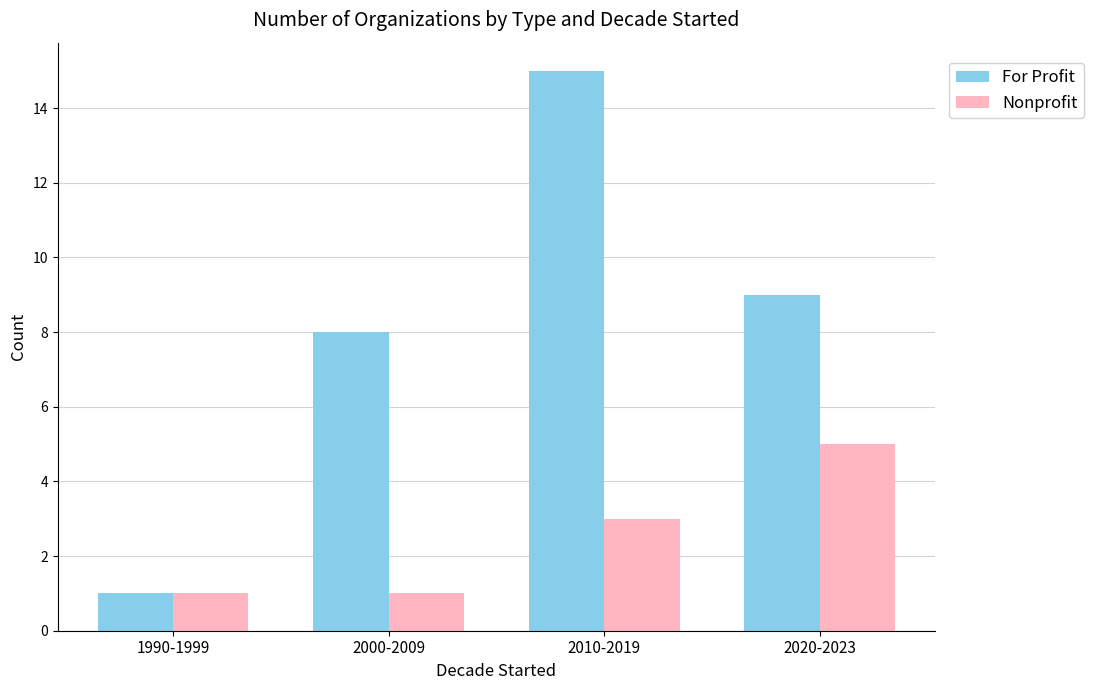

What is the spread (max minus min) of values at 2000-2009?

7